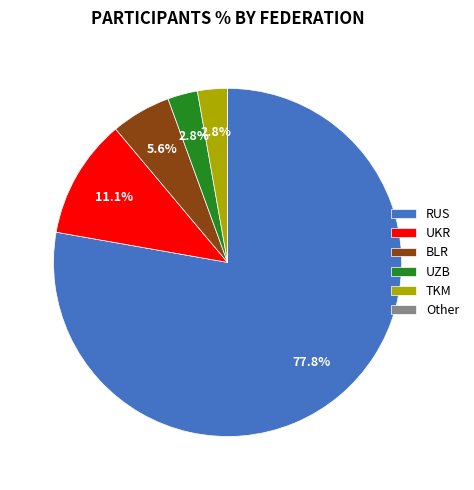

What is the ratio of the value at RUS to the value at UKR?

7.0